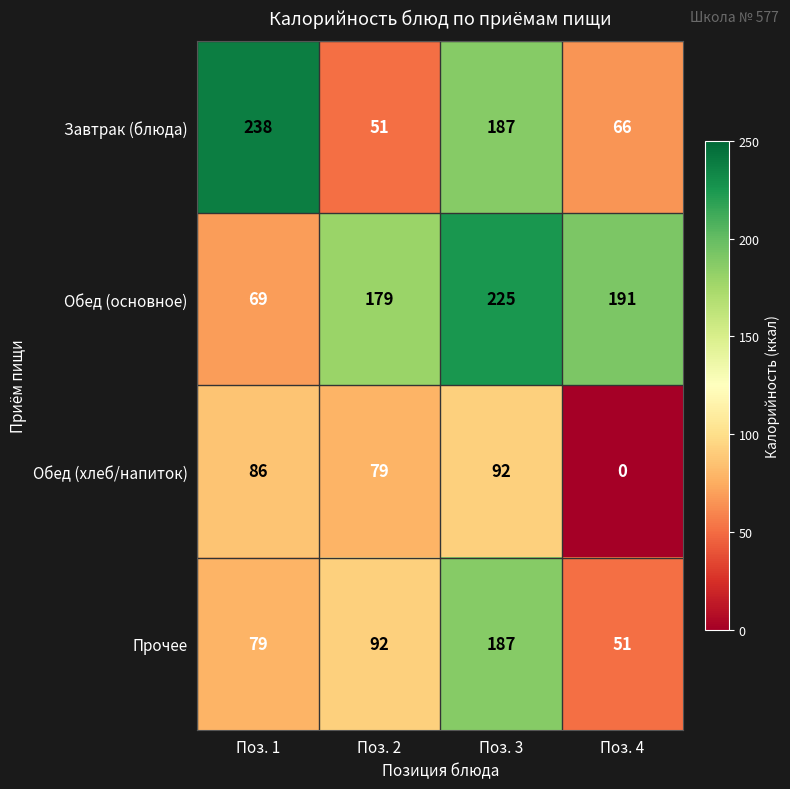

Rank the series by their average value, from lowest to highest.

Обед (хлеб/напиток), Прочее, Завтрак (блюда), Обед (основное)